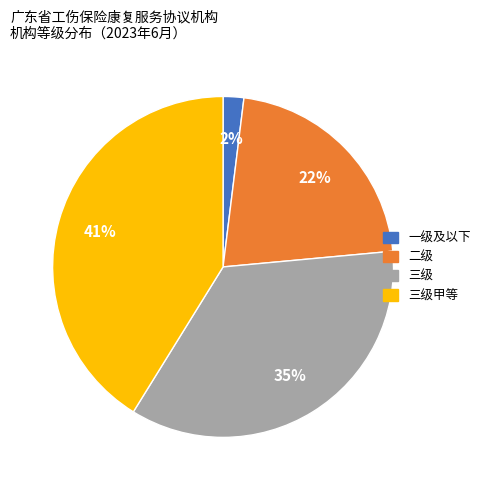

Is there any slice that represents more than half of the pie?

No